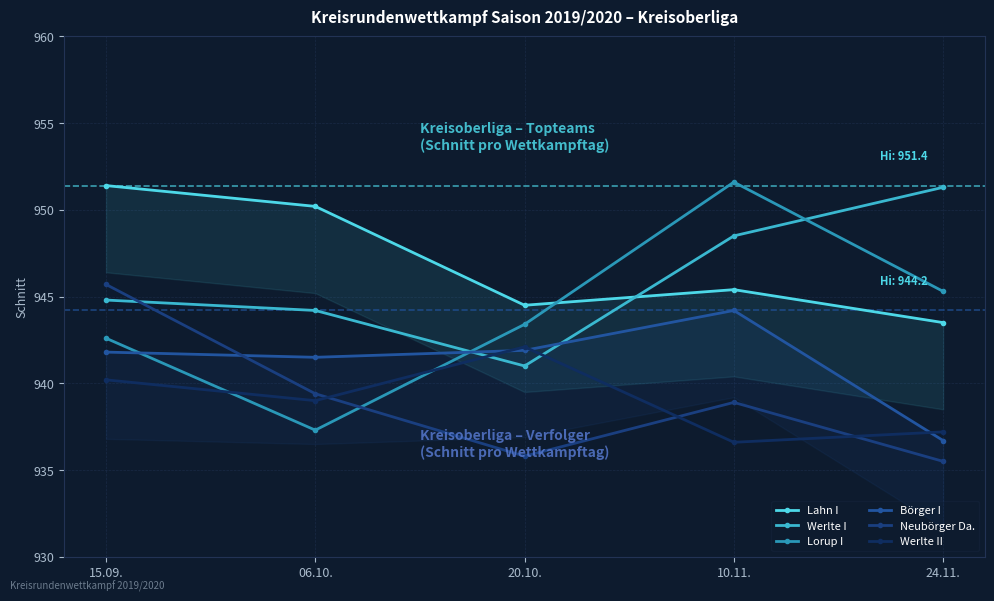

What is the difference between the highest and lowest values at 24.11.?

15.8